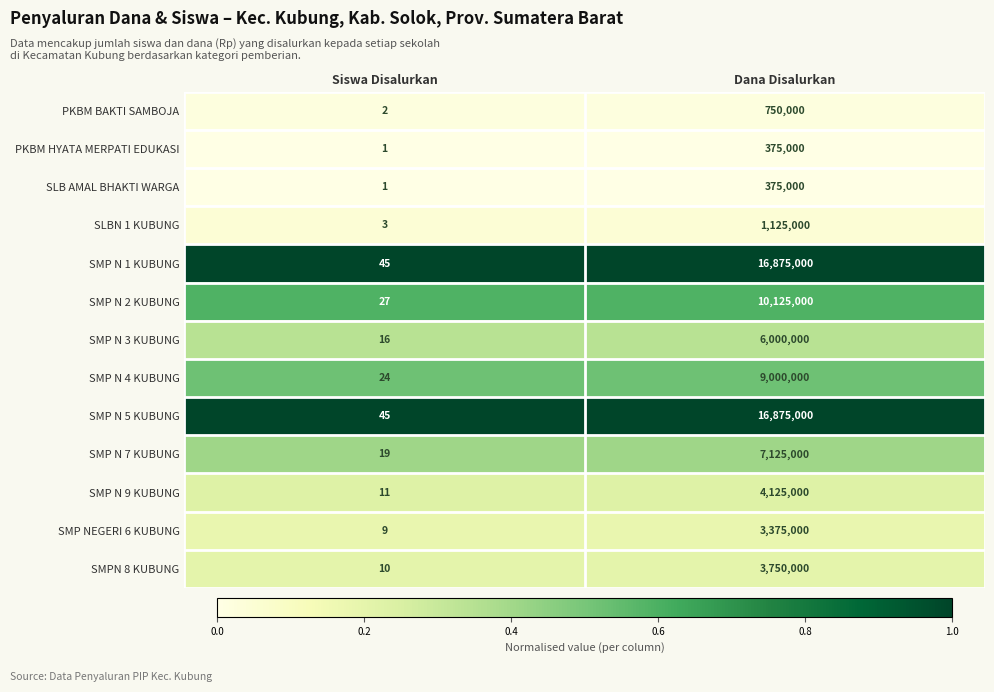

What is the difference between the highest and lowest values at Dana Disalurkan?

16500000